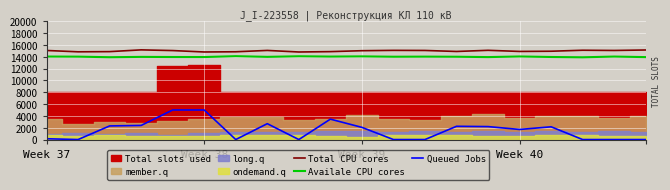

How many data points does each series have?

20